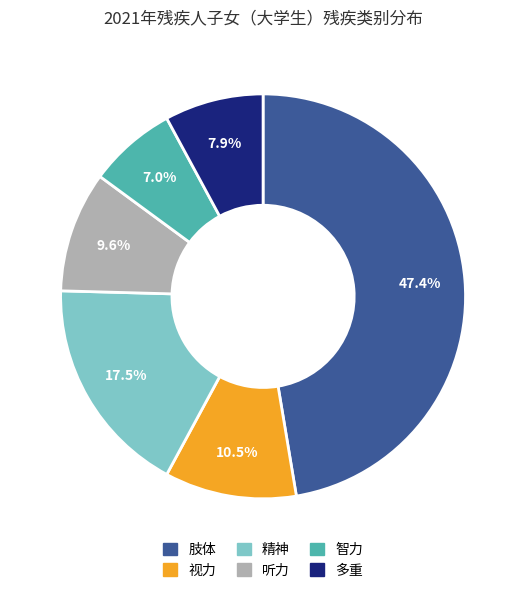

Between 智力 and 视力, which is larger?

视力